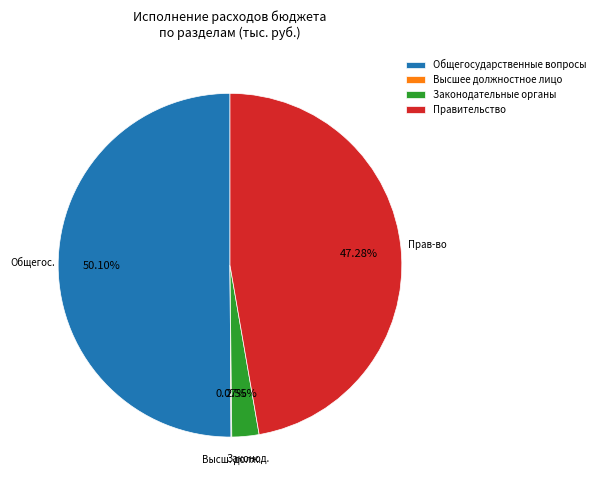

Which category has the biggest portion of the pie?

Общегосударственные вопросы